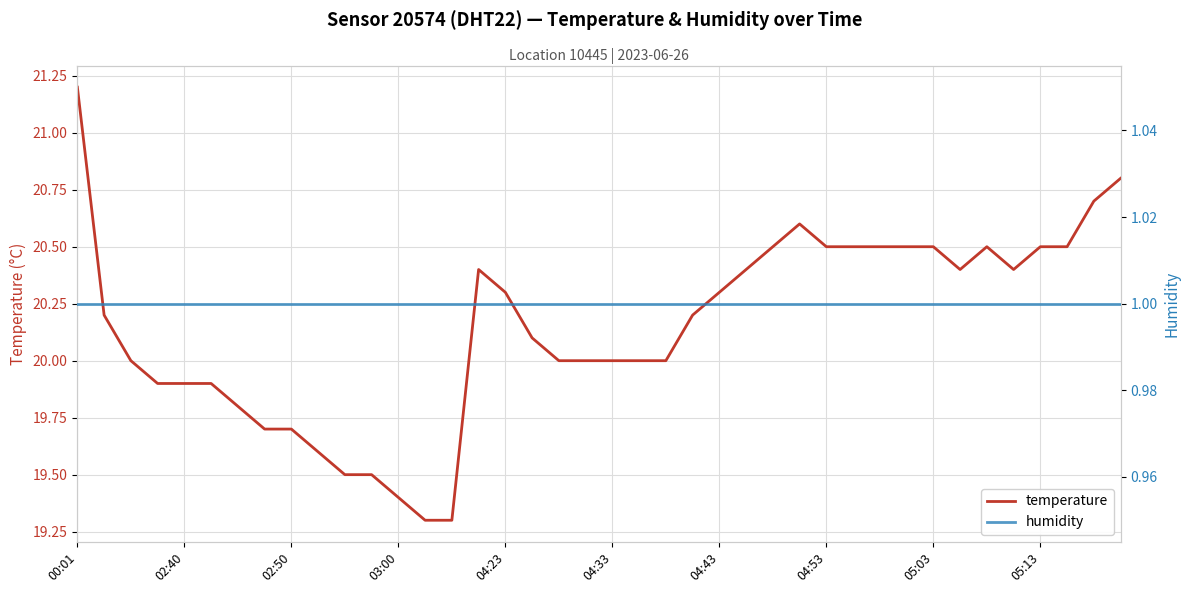

What is the maximum value for temperature?

21.2